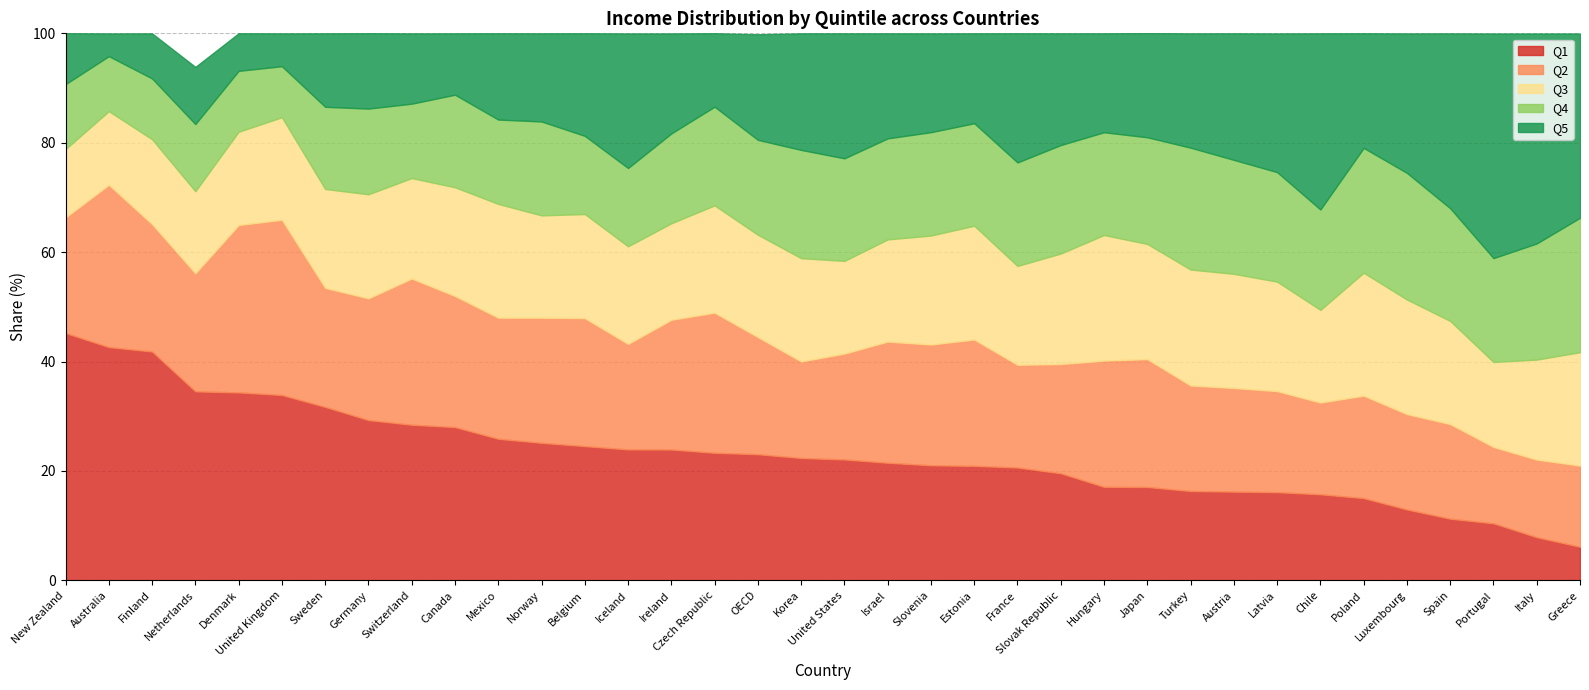

Which category has the lowest value in the Q4 series?

United Kingdom